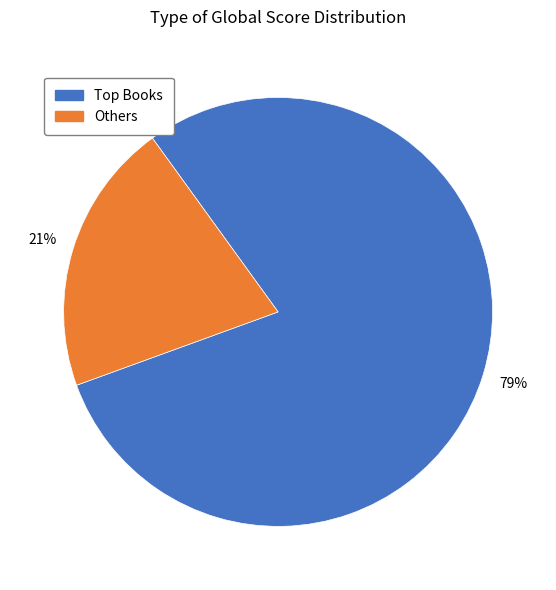

Is there any slice that represents more than half of the pie?

Yes